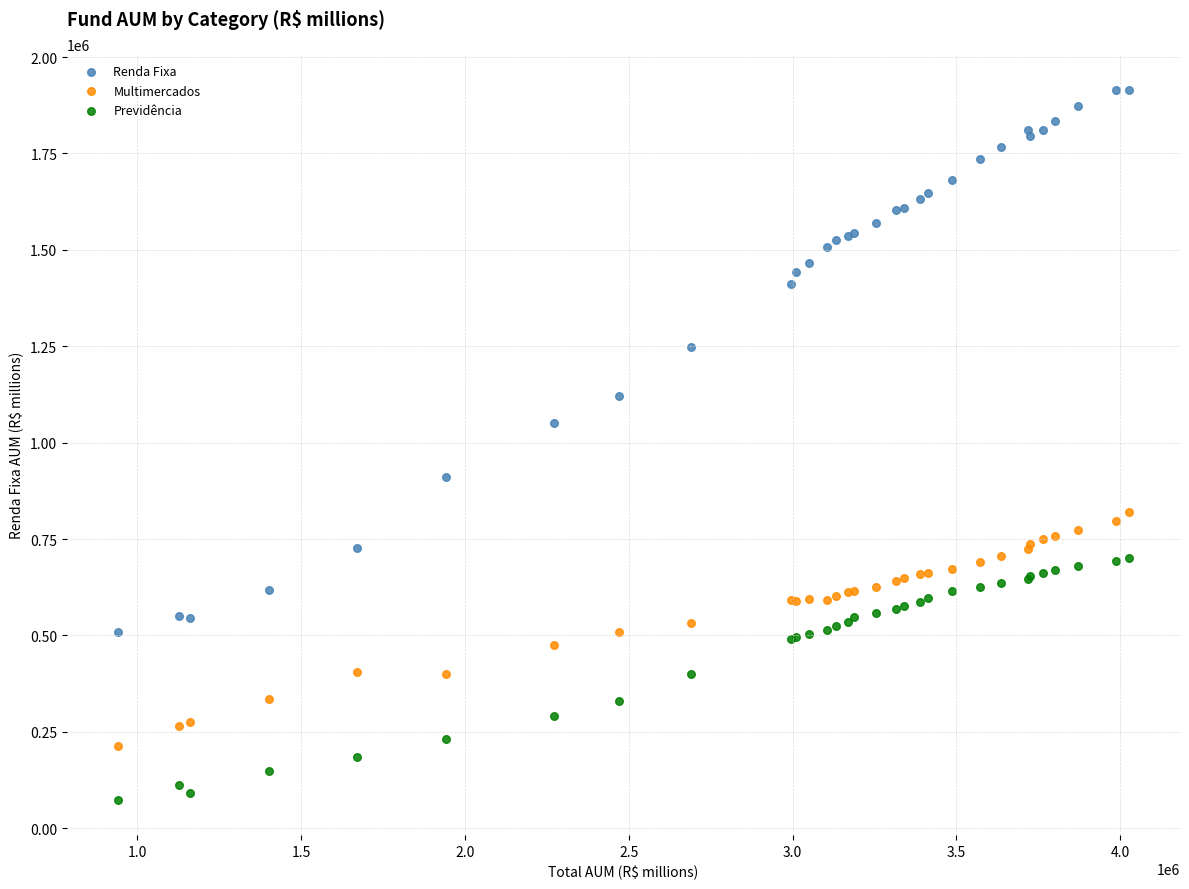

What is the X range (max minus min) for the scatter plot?

3088390.1